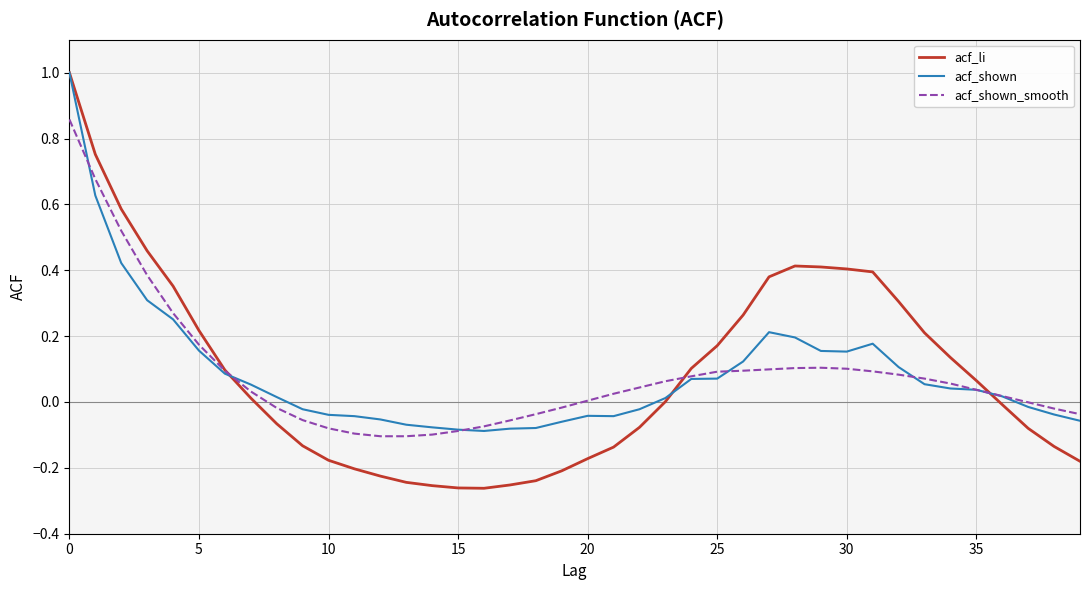

What is the highest value of the acf_shown series?

1.0